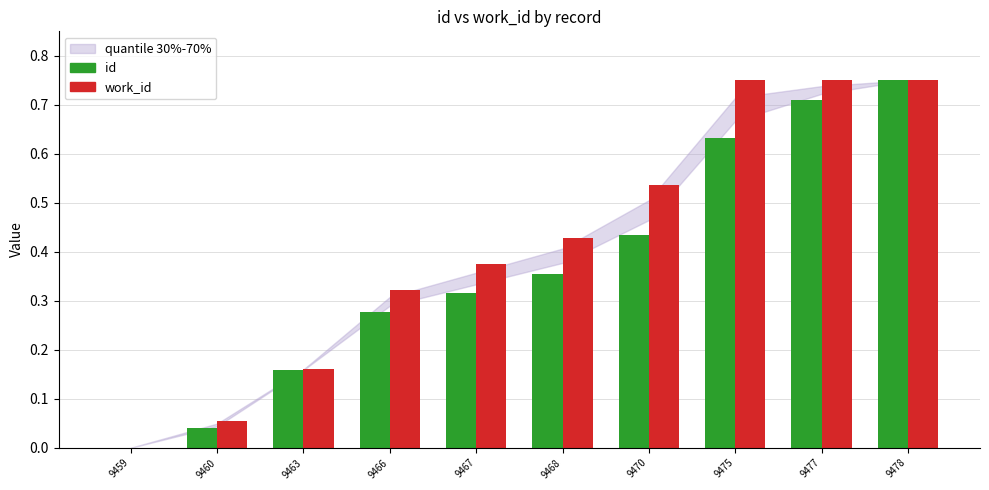

True or false: id has a value of 0.3 at 9477.

False